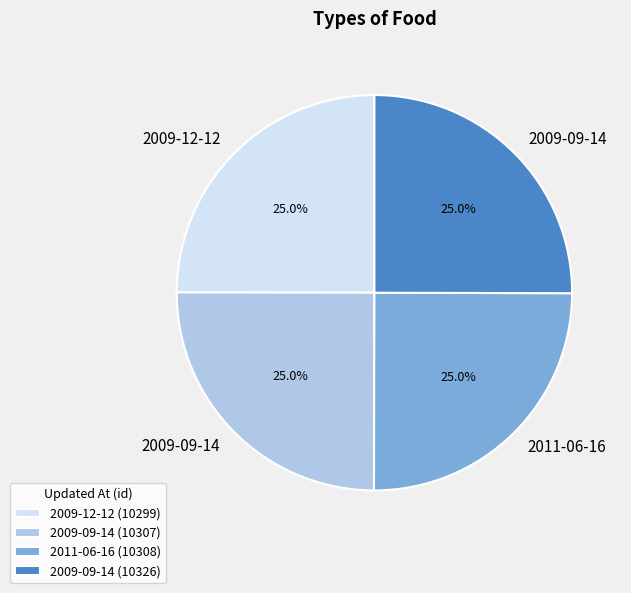

Is 2009-09-14 (10326) the majority of the pie?

No